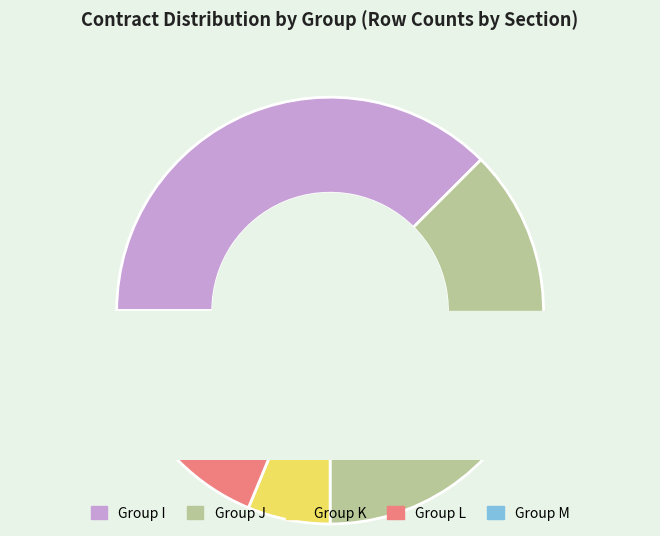

Count the number of slices in the pie.

5